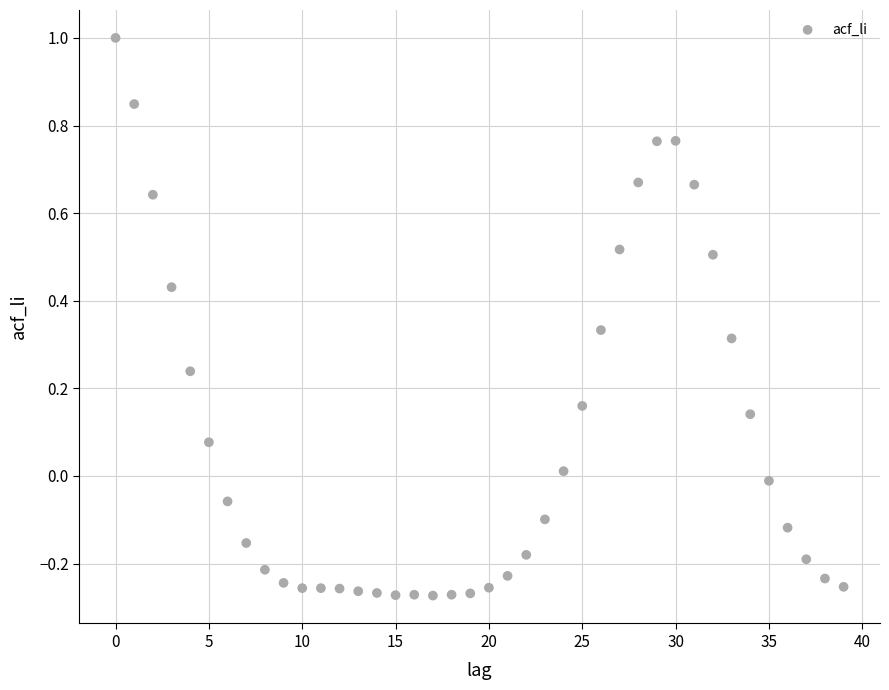

What is the range of Y values (max minus min)?

1.3